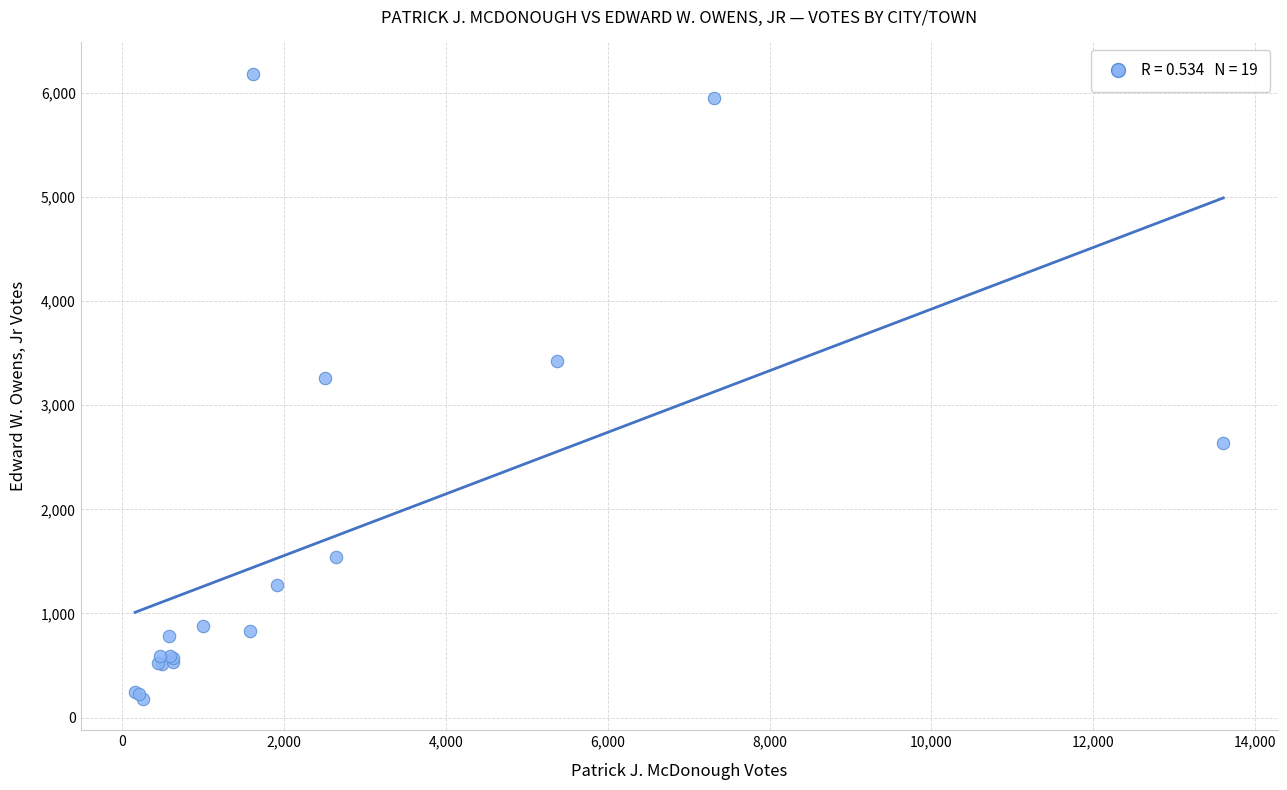

What Y value in the scatter plot is closest to 3182?

3264